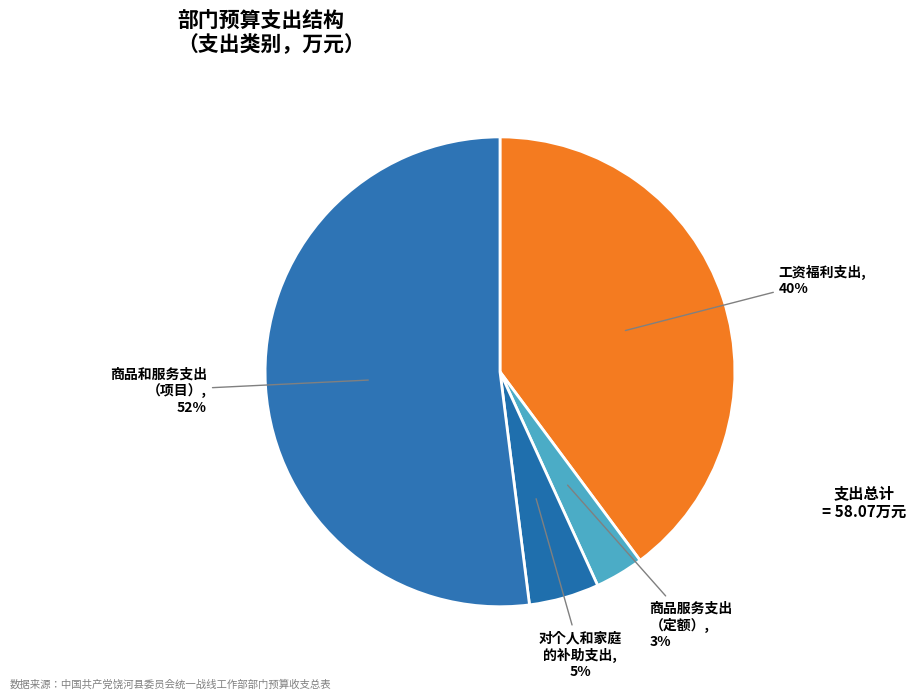

Rank the categories by value from highest to lowest.

五、按项目管理的商品和服务支出, 一、工资福利支出, 三、对个人和家庭的补助支出, 二、按定额管理的商品服务支出